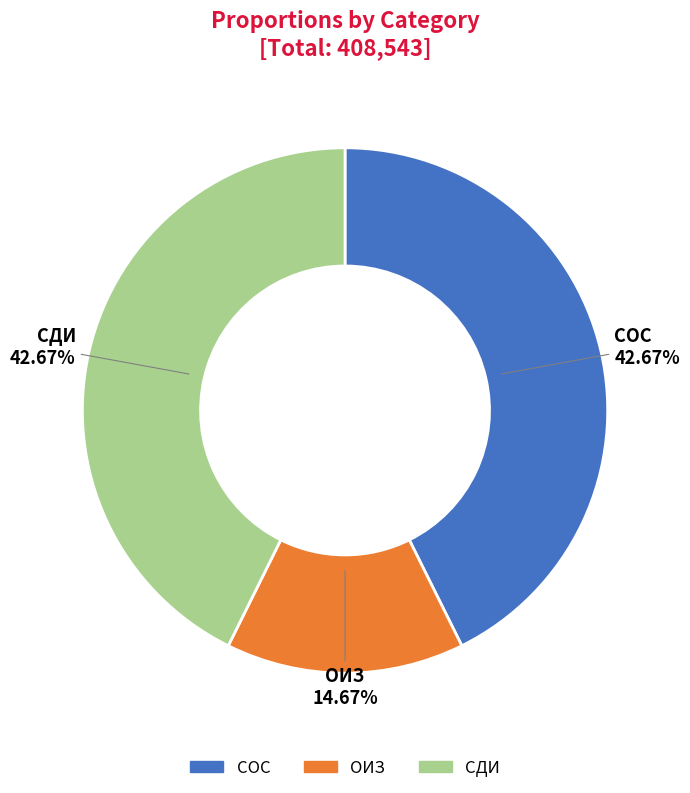

Is СДИ the majority of the pie?

No